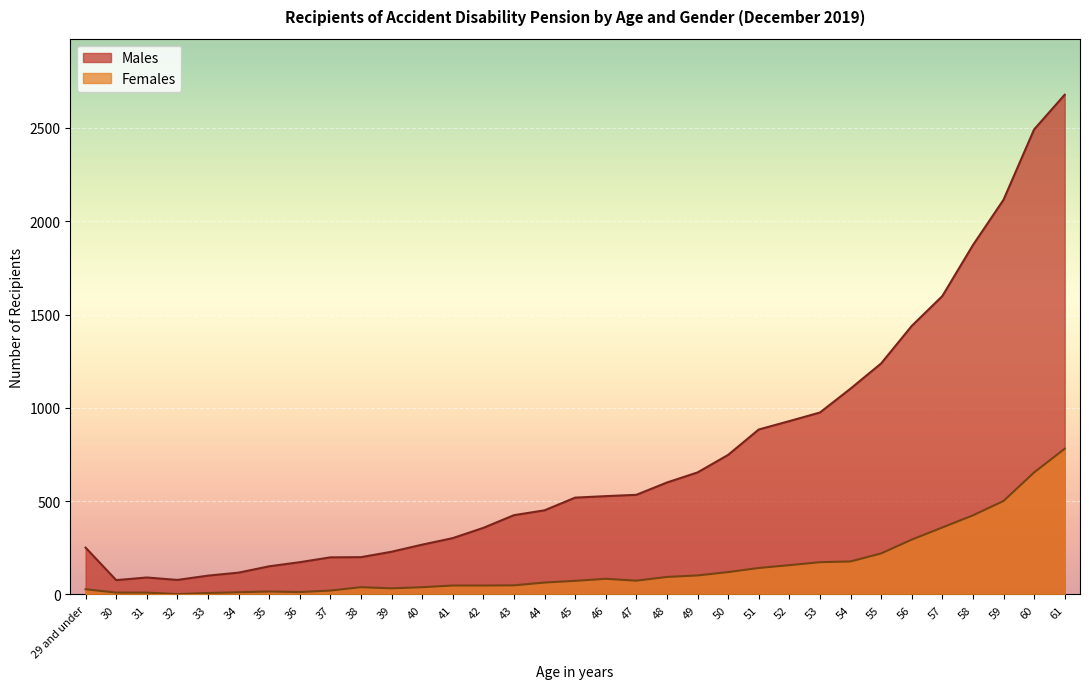

True or false: Males and Females intersect in this chart.

False